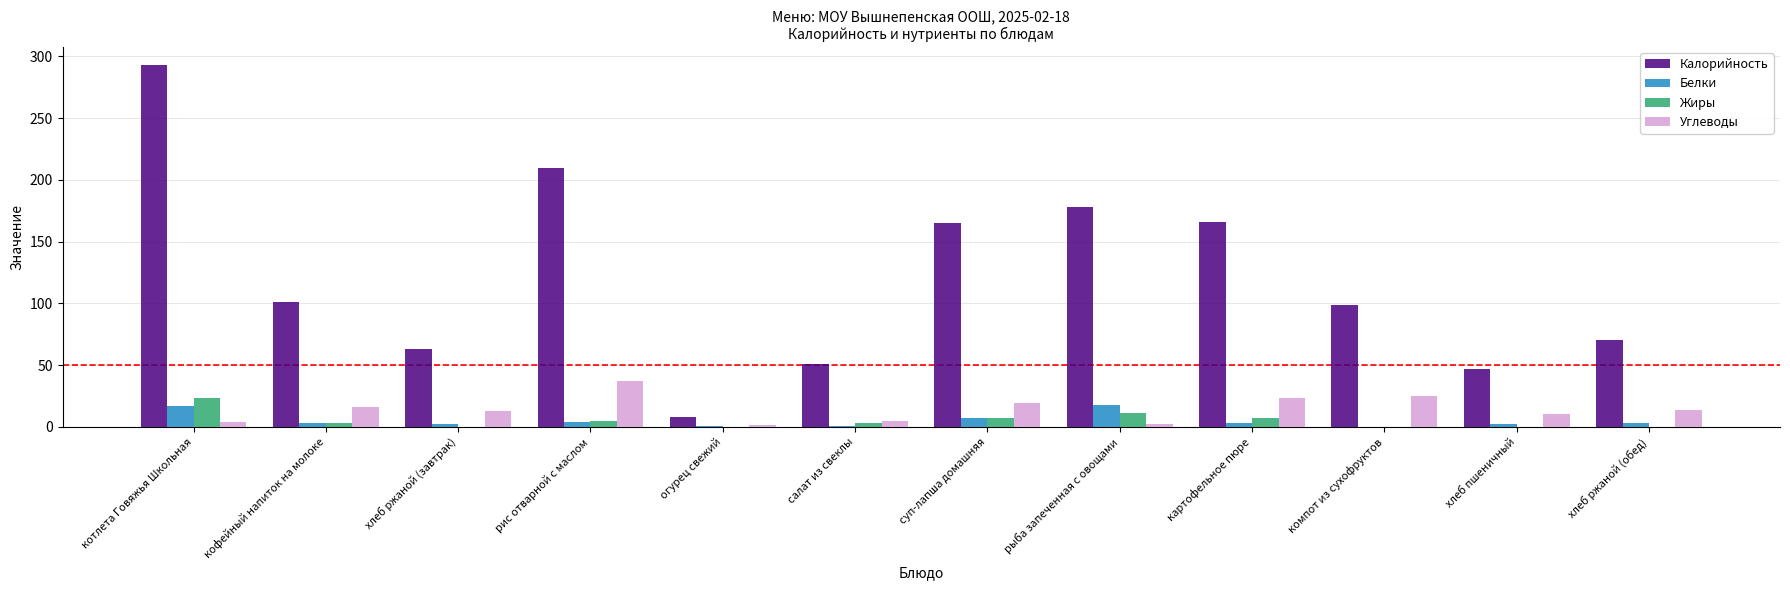

Is the value of Жиры at салат из свеклы greater than the value of Калорийность at салат из свеклы?

No